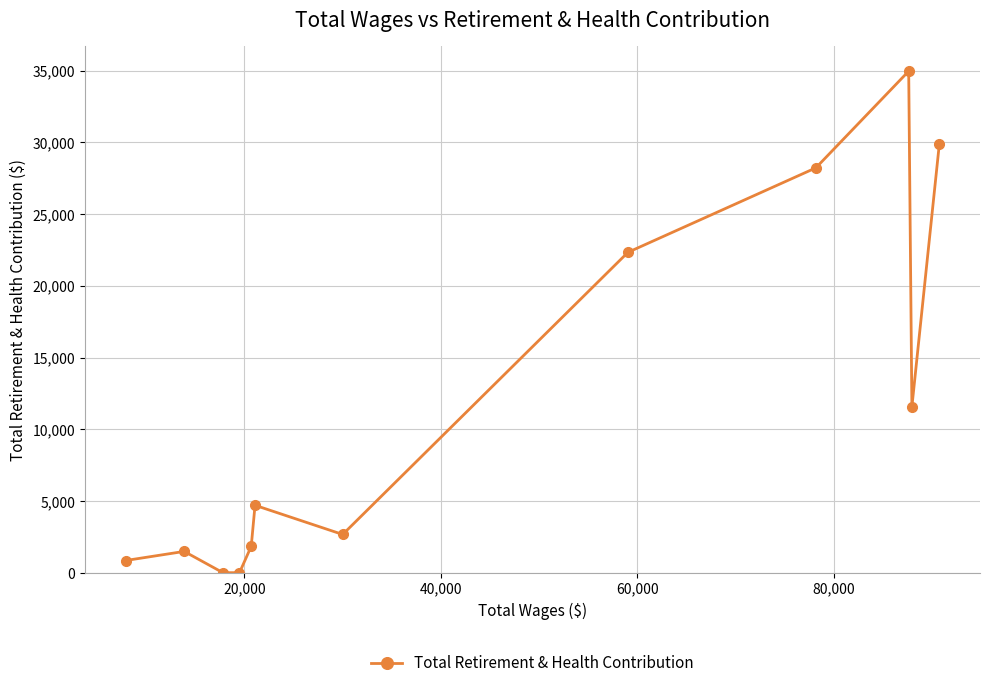

What is the value of the 5th point from the left?

1838